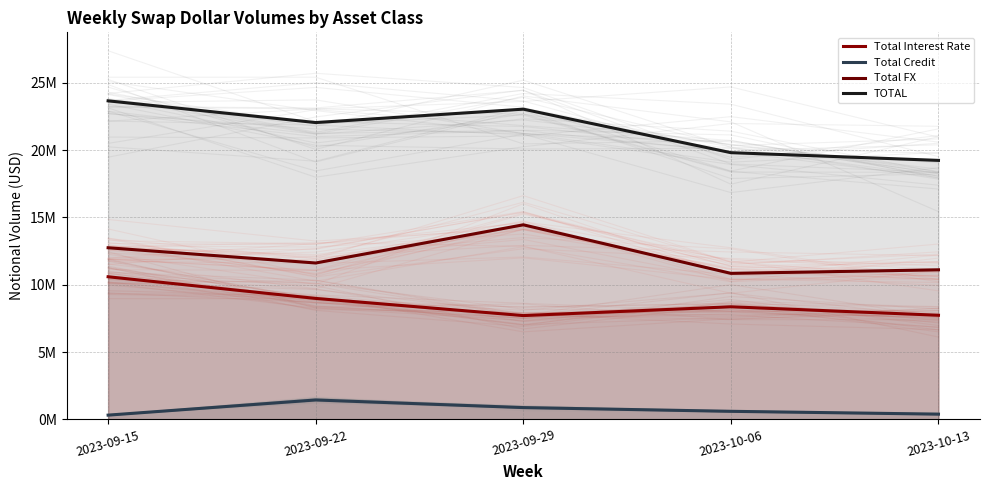

True or false: Total FX has more than 1 interior local peaks.

False